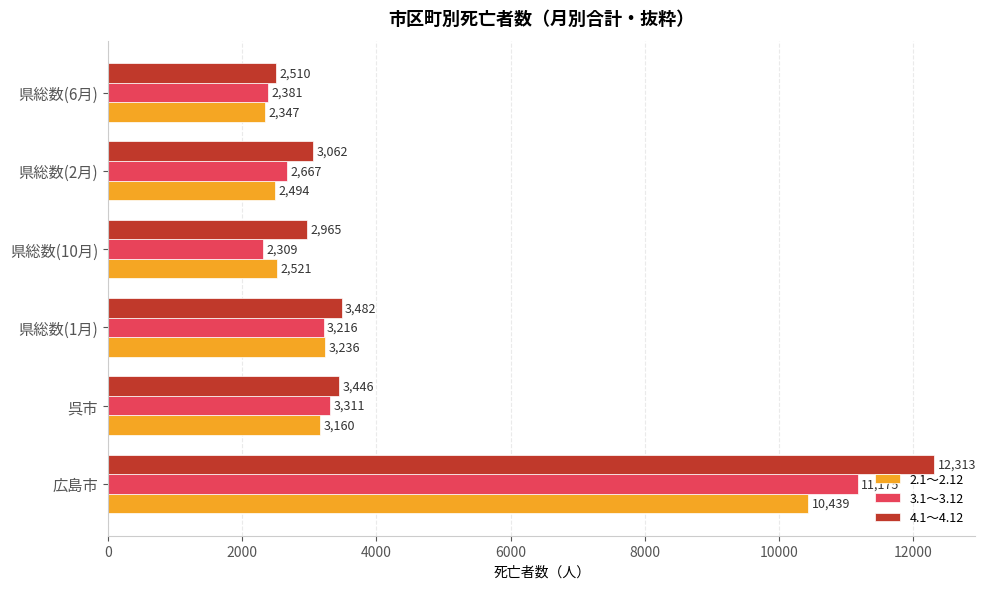

At which category is the sum across all series the highest?

広島市